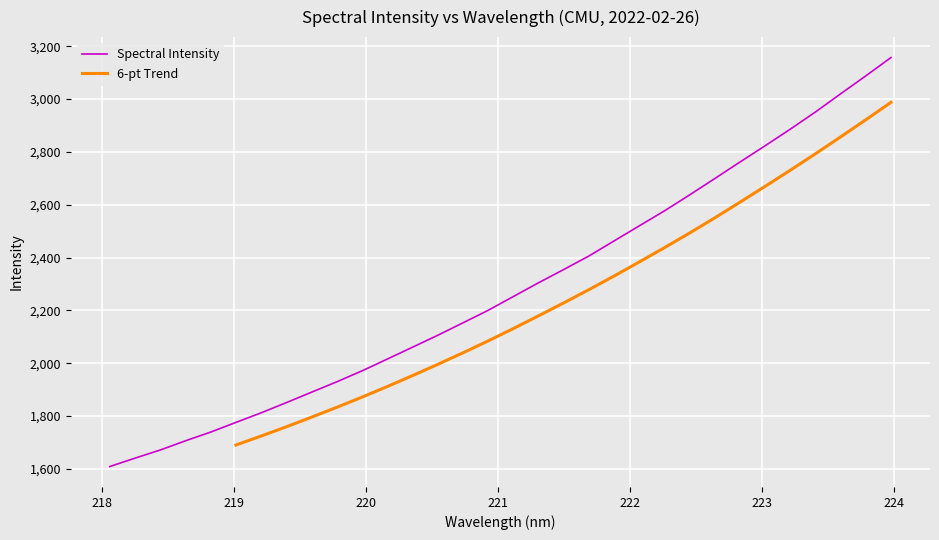

True or false: the data shows 3063.5 at 218.6332.

False